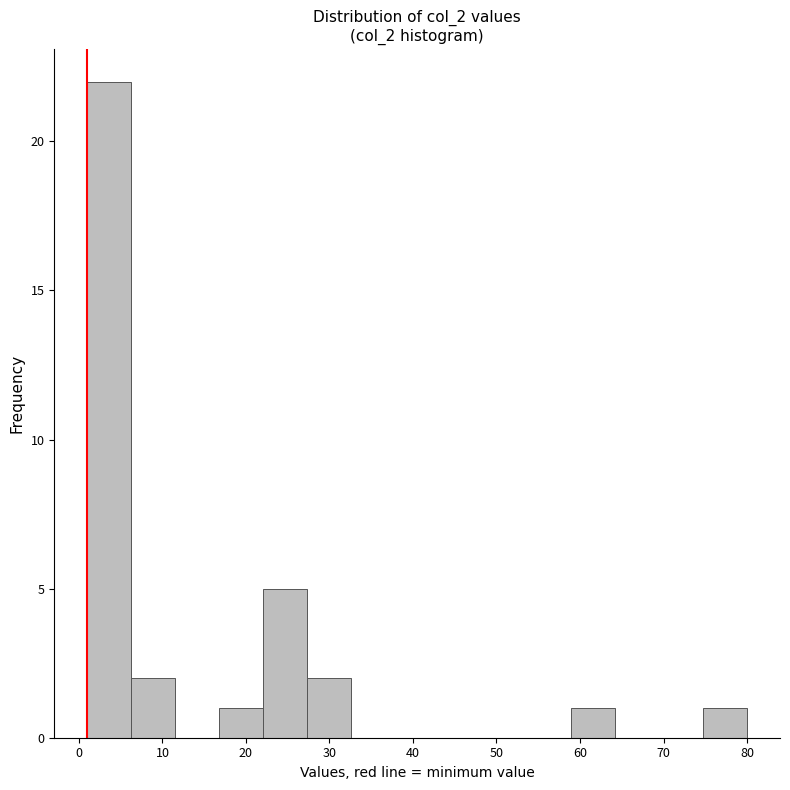

Which range on the x-axis has the tallest bar?

1 to 6